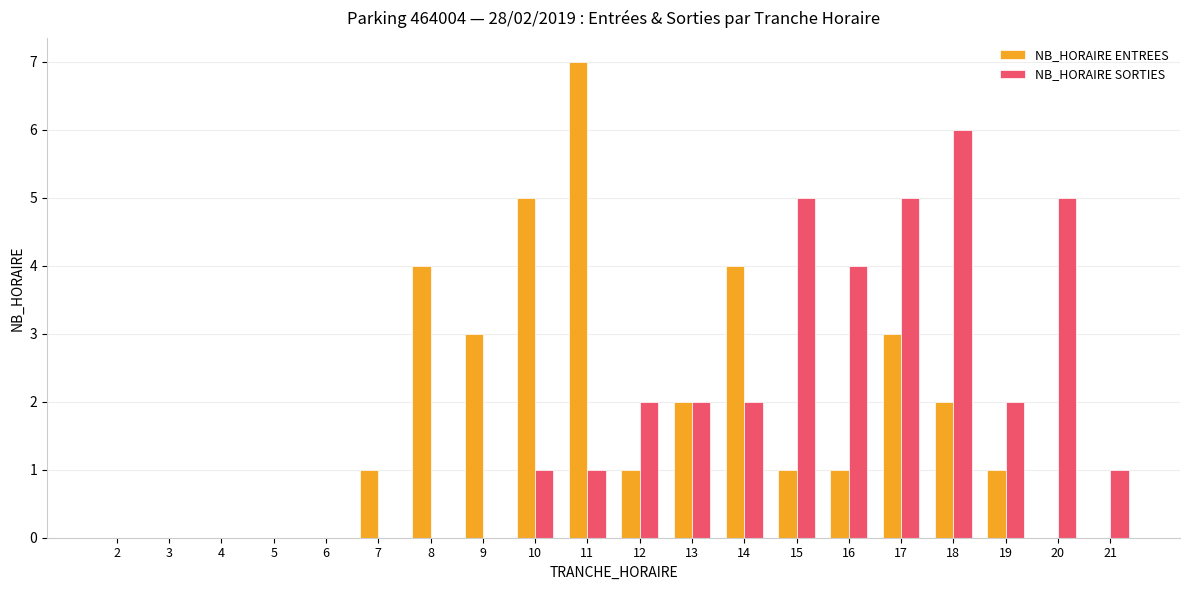

What is the sum of all NB_HORAIRE ENTREES values?

35